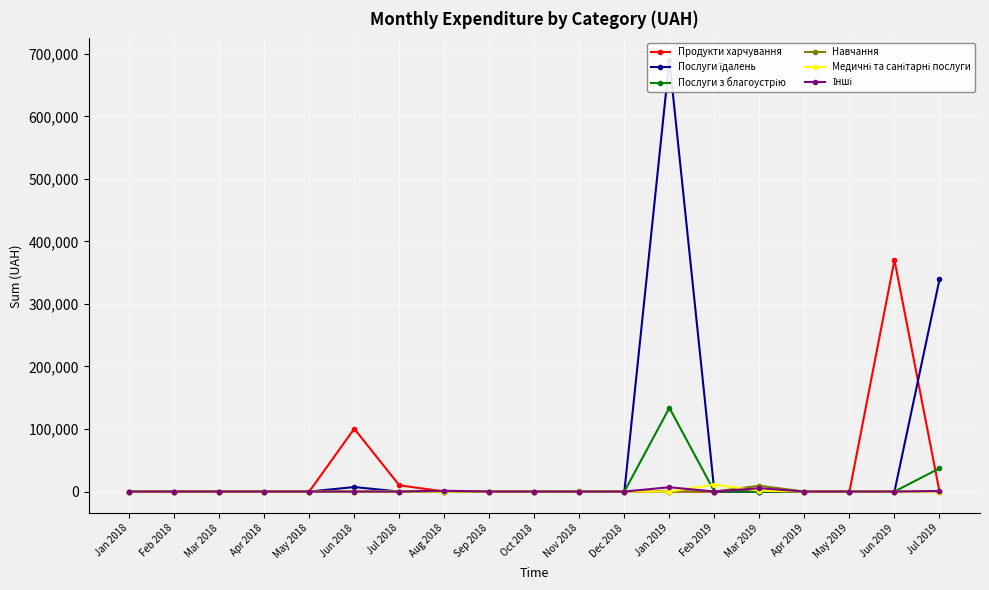

Which series changed the most between Jan 2018 and Jul 2019?

Послуги їдалень